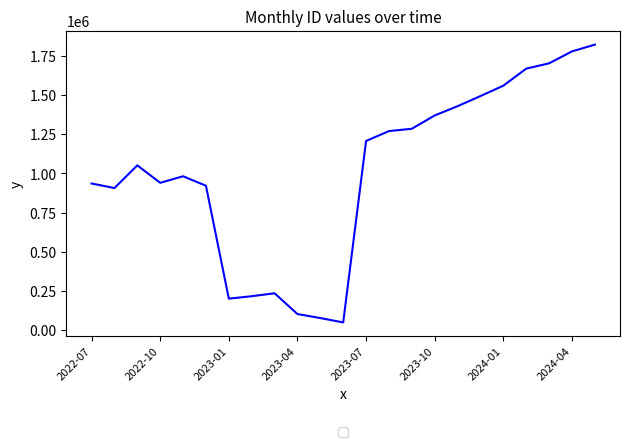

What is the smallest value displayed?

47894